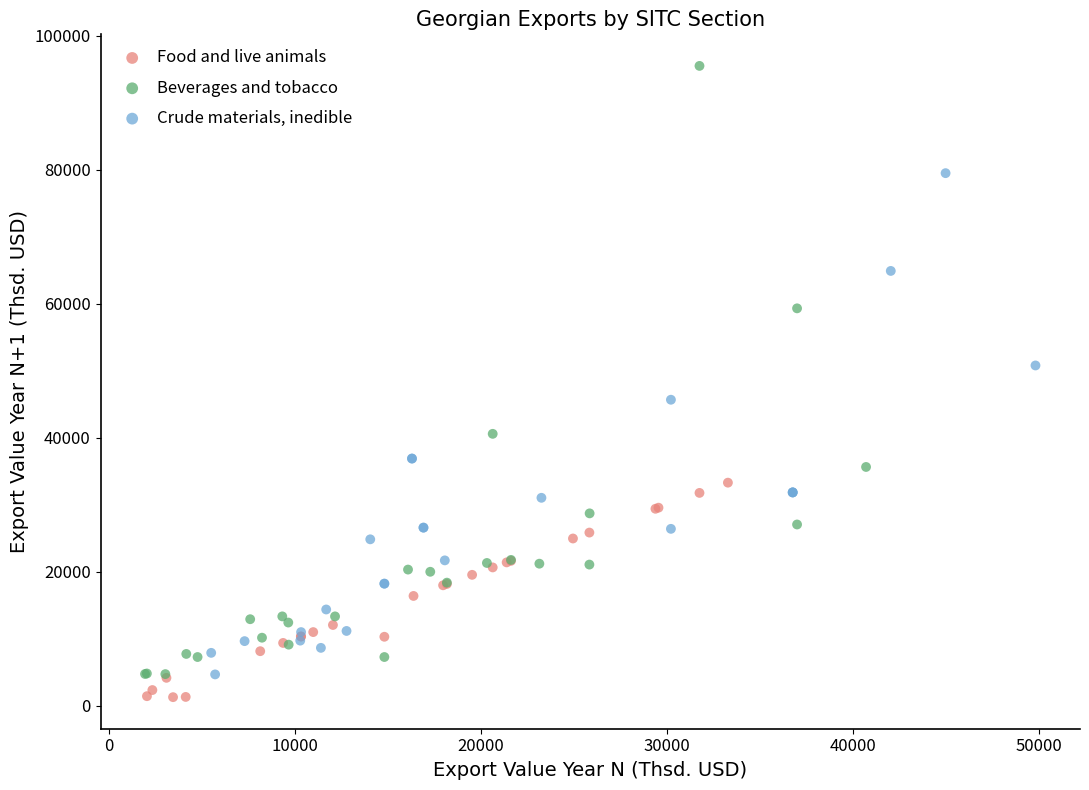

Which series reaches the maximum Y coordinate?

Beverages and tobacco